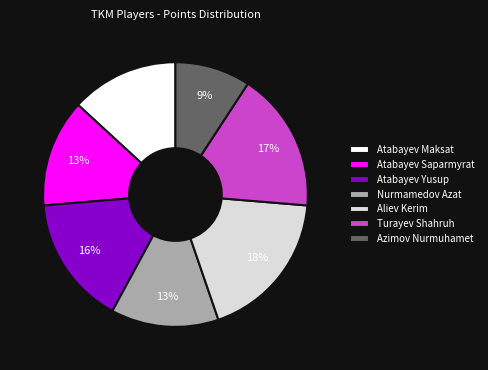

Approximately how many times larger is the value at Atabayev Maksat compared to Nurmamedov Azat?

1.0